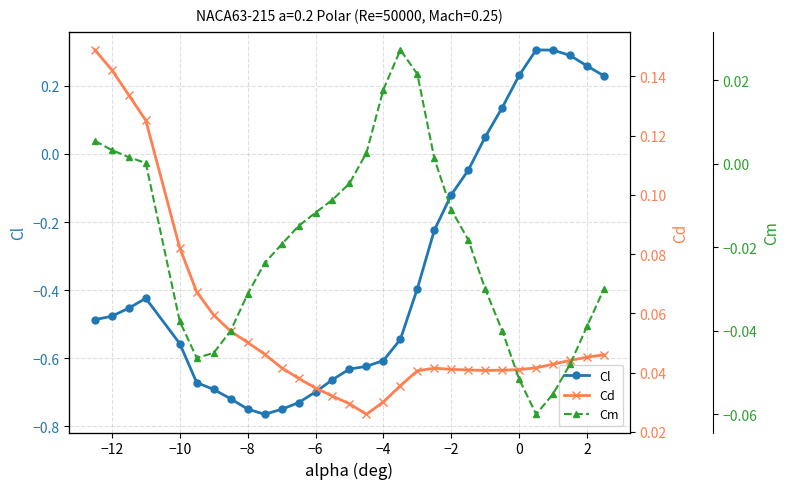

How many series are shown in this chart?

3